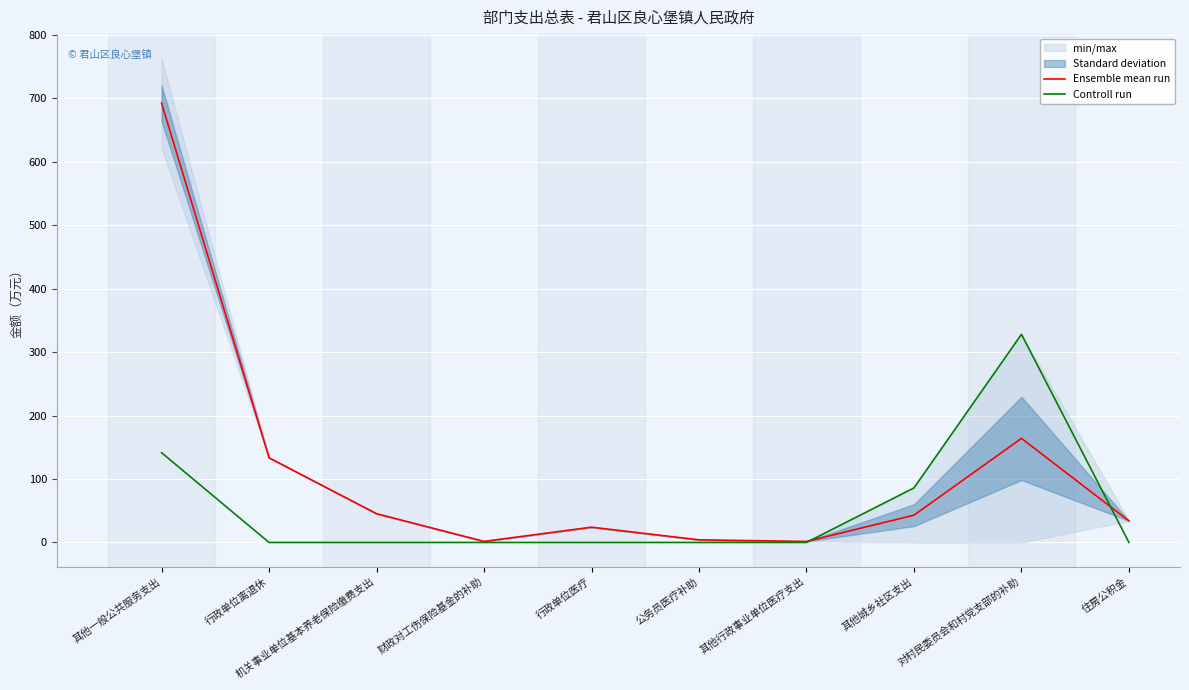

What is the label of the 8th point from the left?

其他城乡社区支出